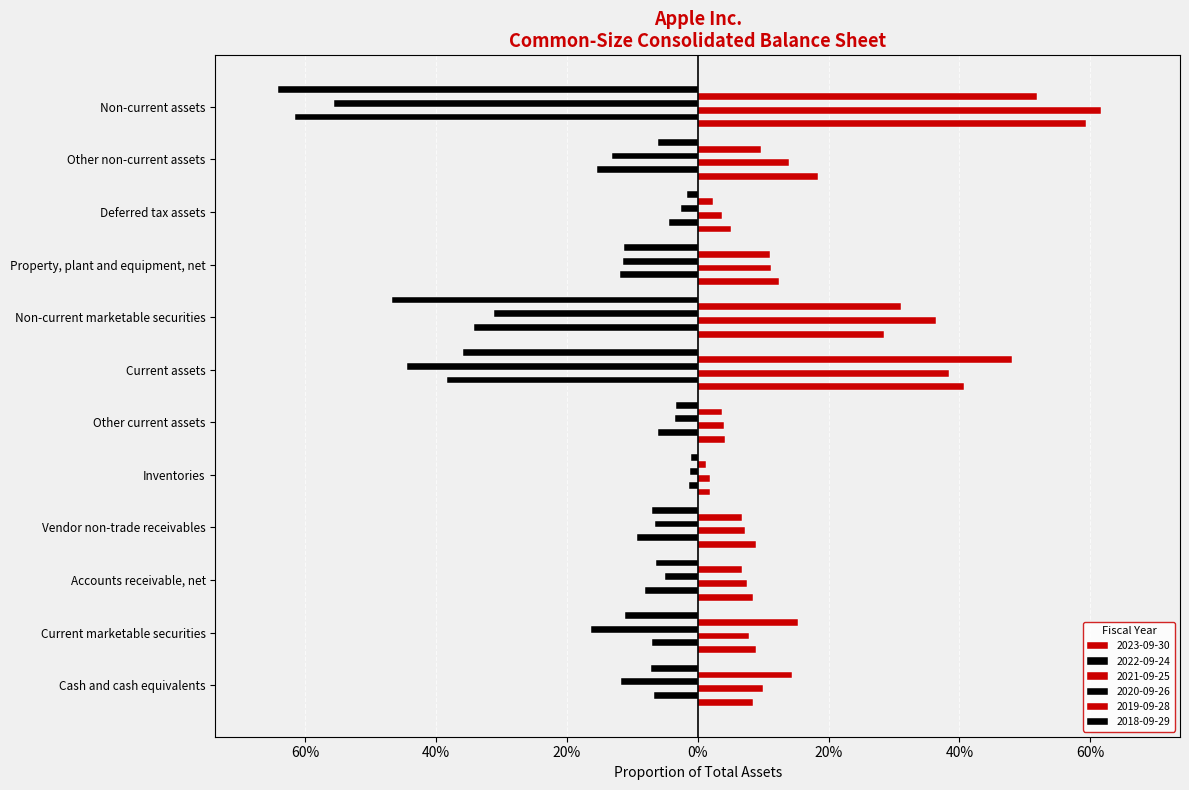

Is the value of 2021-09-25 at Current marketable securities greater than the value of 2020-09-26 at Accounts receivable, net?

Yes